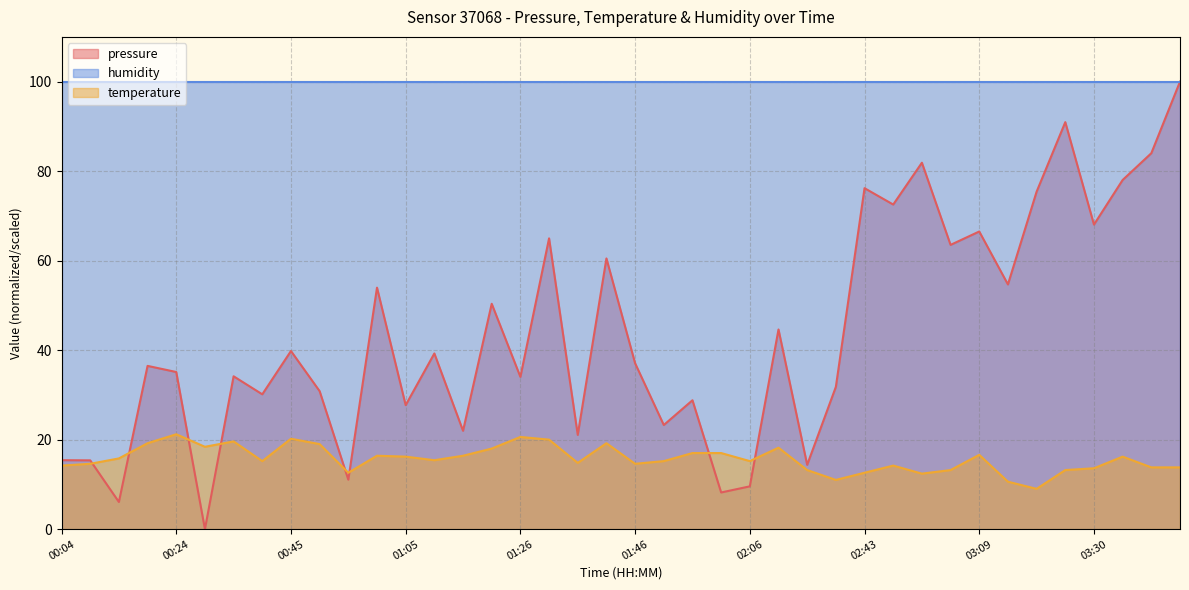

The value of pressure at 00:50 is 30.8. True or false?

True